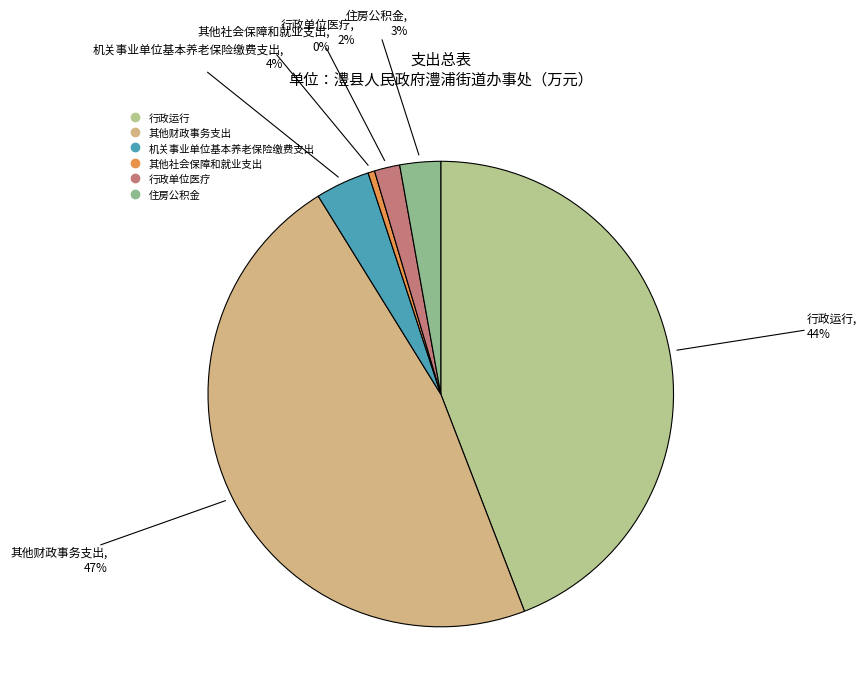

Does 其他社会保障和就业支出 account for over 50% of the chart?

No